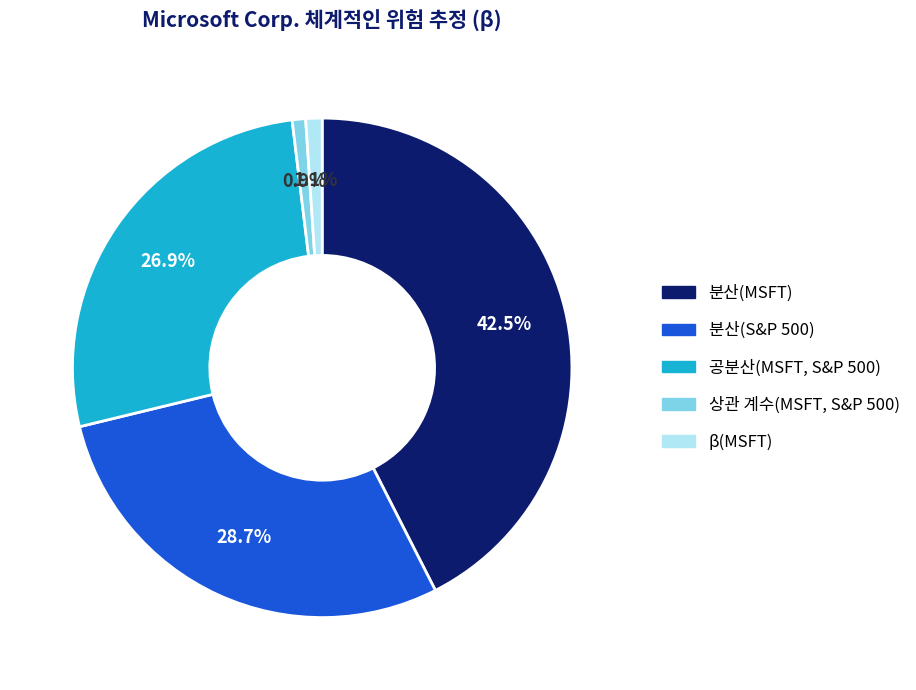

How many segments does this pie chart have?

5